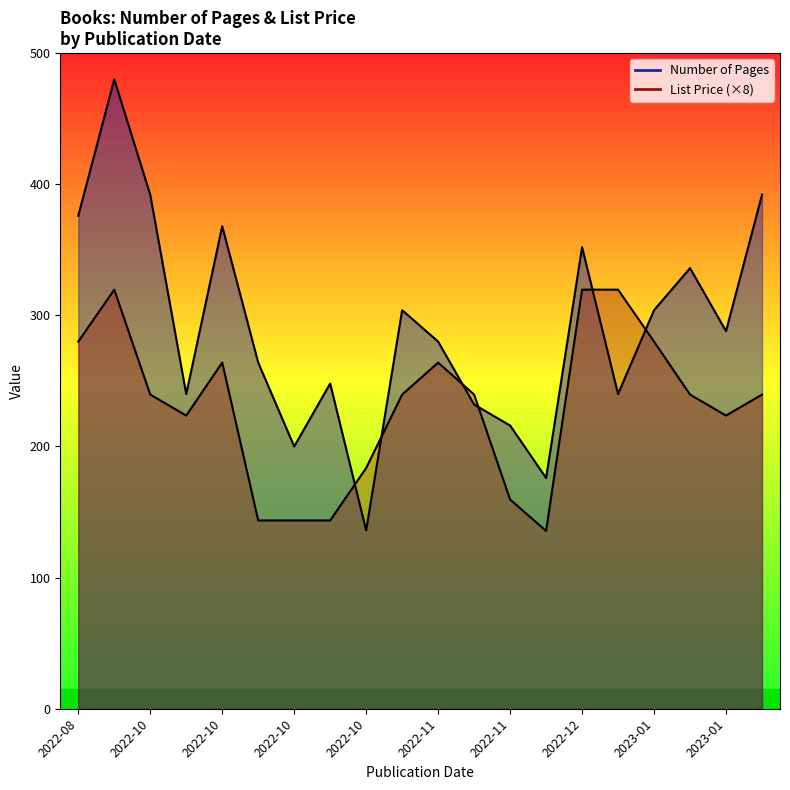

At which category does List Price (×8) reach its first local peak?

2022-10